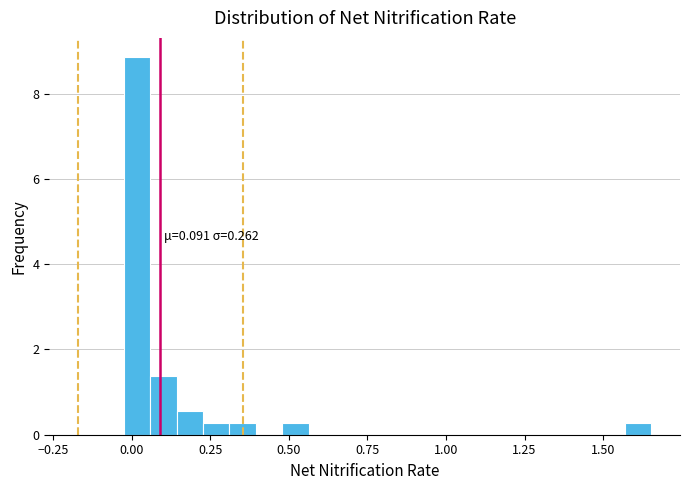

Read against the x-axis, roughly where is the centre of the tallest bar?

0.00